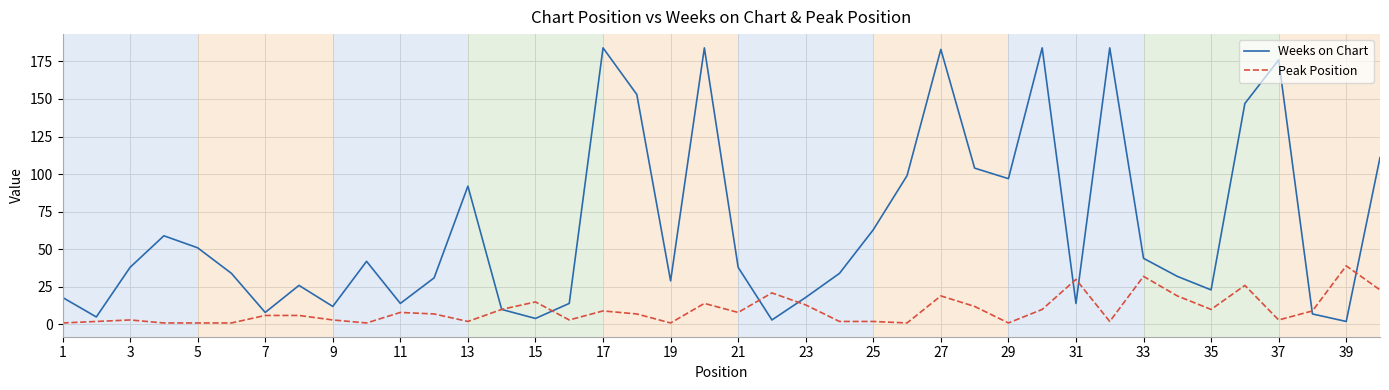

List the series in order of their peak value, lowest first.

Peak Position, Weeks on Chart